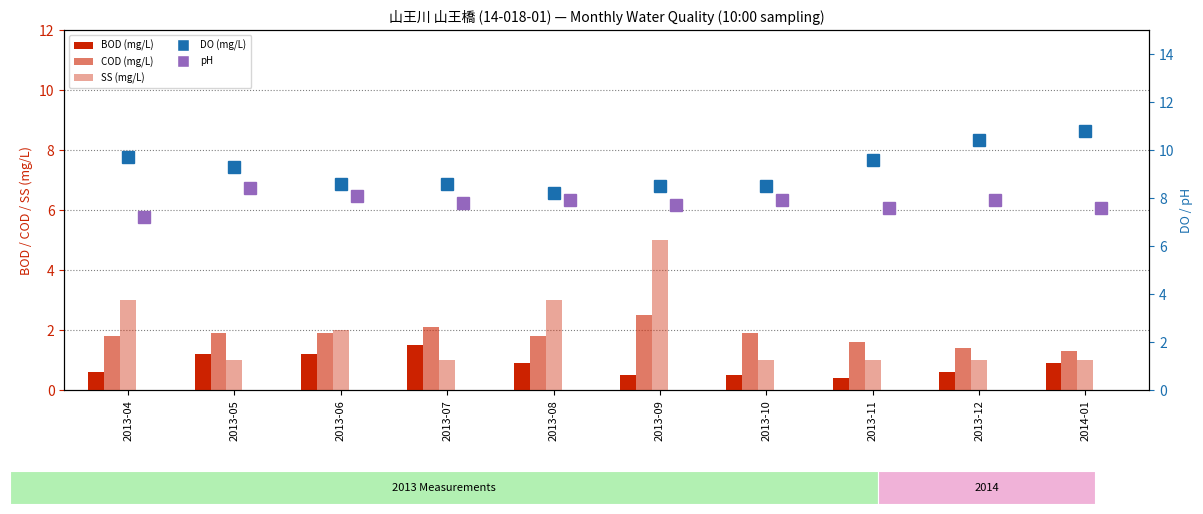

Between 2013-04 and 2013-05, which series saw the biggest shift?

SS